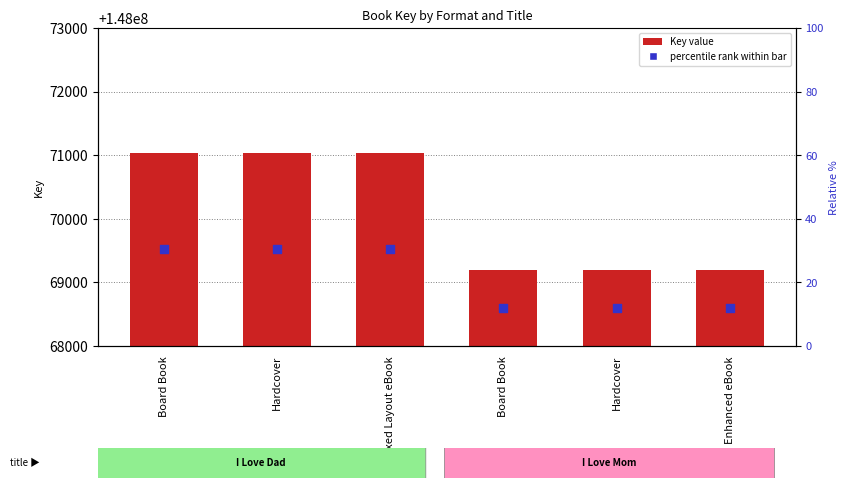

At how many categories does at least one series exceed 22015593?

6